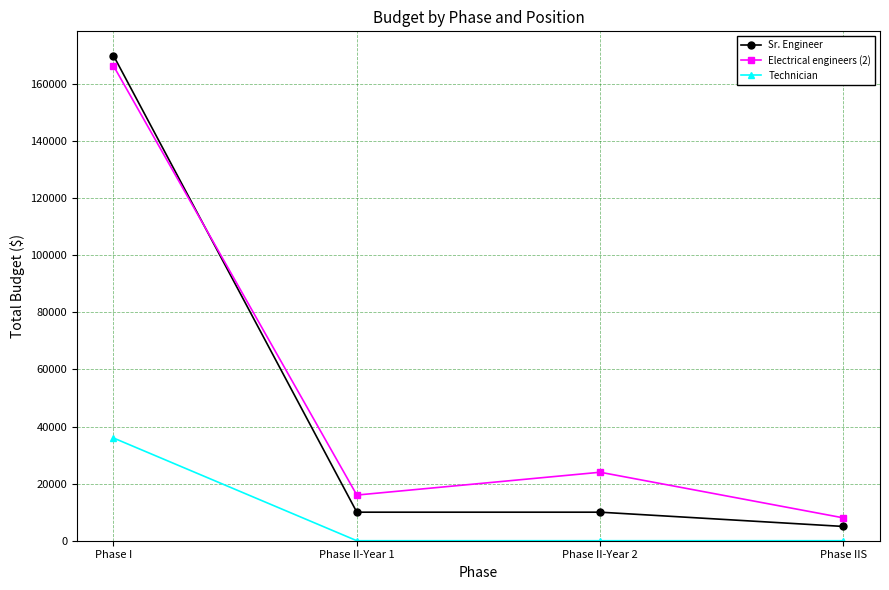

What is the average value of the Sr. Engineer series?

48750